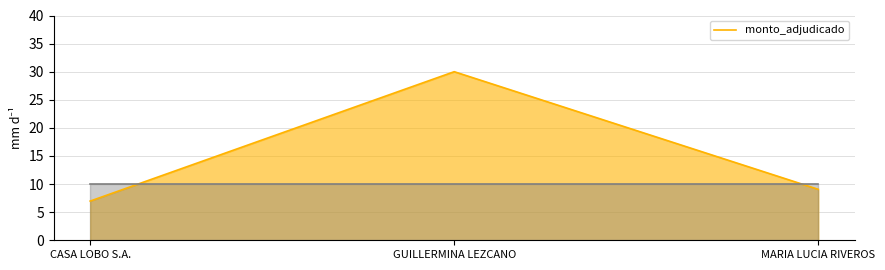

At which label does the data first exceed 9?

GUILLERMINA LEZCANO